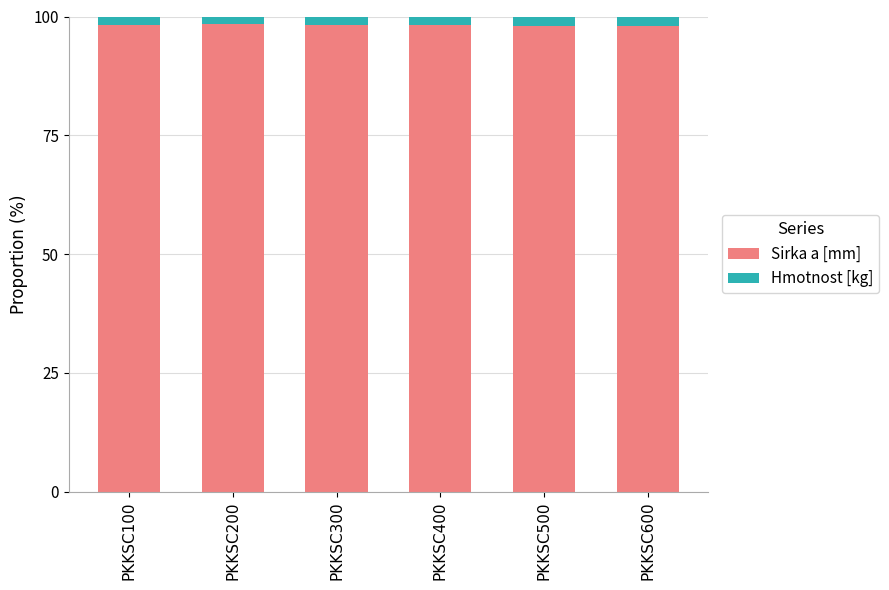

The Sirka a [mm] series shows 98.1 at PKKSC400. True or false?

True